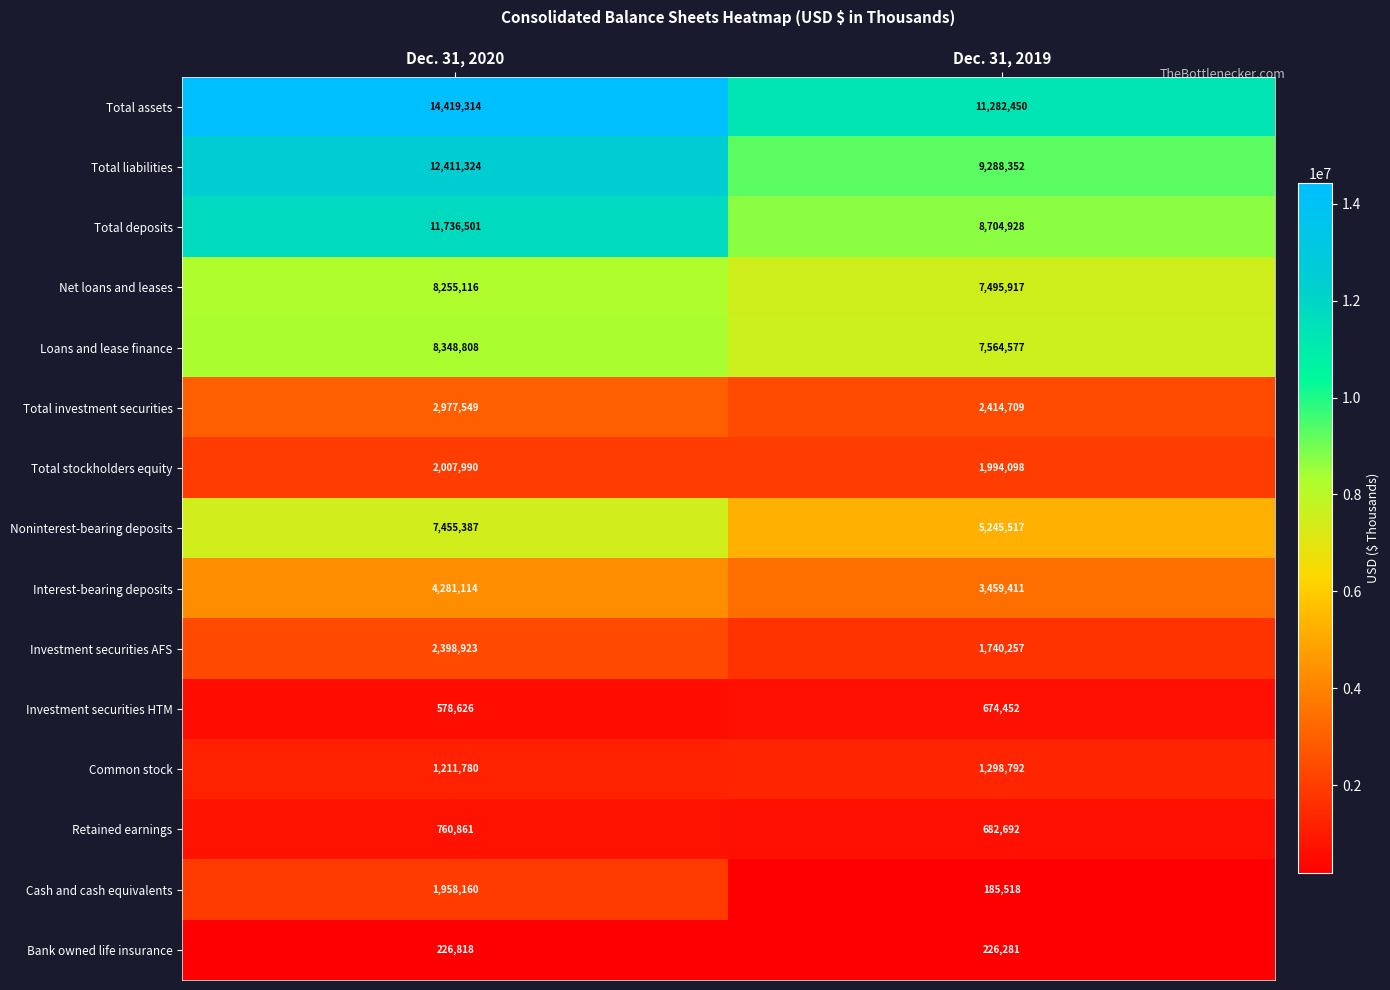

What is the spread (max minus min) of values at Dec. 31, 2020?

14192496